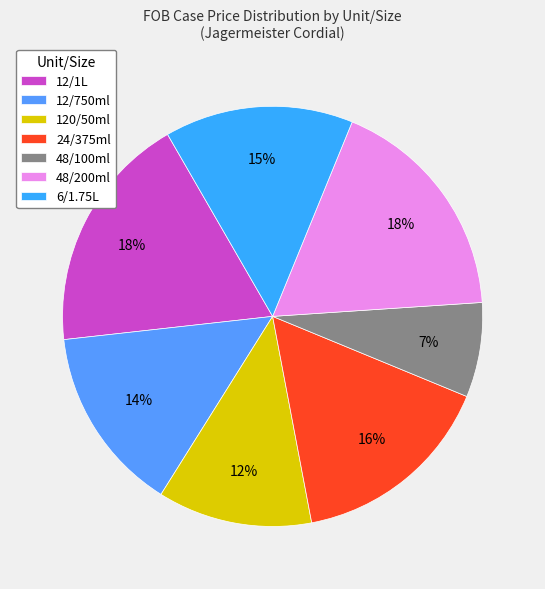

Rank the categories by value from lowest to highest.

48/100ml, 120/50ml, 12/750ml, 6/1.75L, 24/375ml, 48/200ml, 12/1L